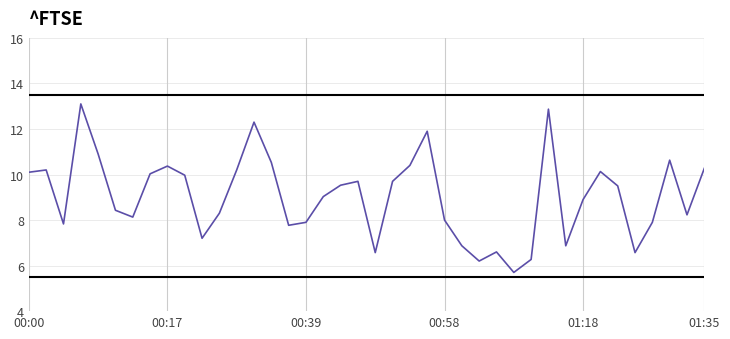

What is the difference between the maximum and minimum values?

7.4